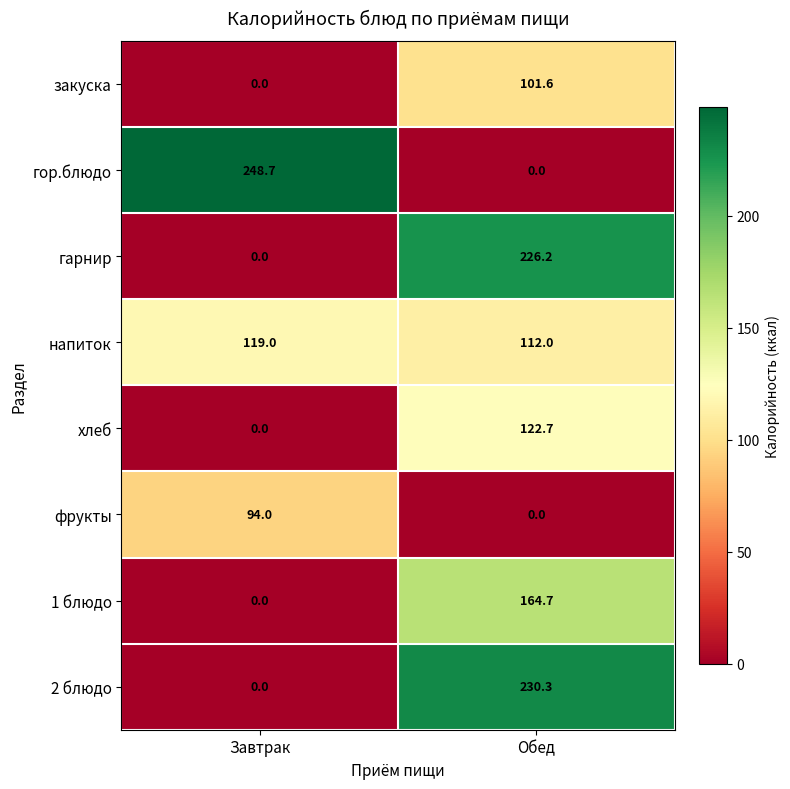

What is the difference between the maximum and minimum values in the гарнир series?

226.2